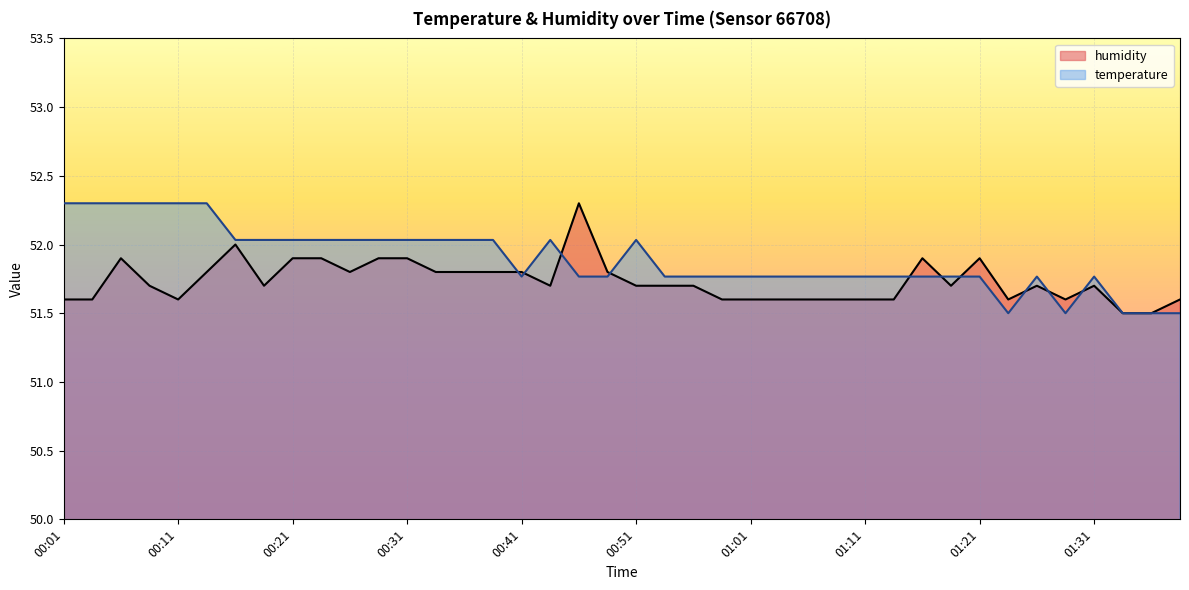

Reading left to right, what are all the values shown in this chart?

temperature: 00:01=52.3	00:04=52.3	00:06=52.3	00:09=52.3	00:11=52.3	00:14=52.3	00:16=52.0	00:19=52.0	00:21=52.0	00:24=52.0	00:26=52.0	00:29=52.0	00:31=52.0	00:34=52.0	00:36=52.0	00:39=52.0	00:41=51.8	00:44=52.0	00:46=51.8	00:49=51.8	00:51=52.0	00:54=51.8	00:56=51.8	00:59=51.8	01:01=51.8	01:04=51.8	01:06=51.8	01:09=51.8	01:11=51.8	01:14=51.8	01:16=51.8	01:19=51.8	01:21=51.8	01:24=51.5	01:26=51.8	01:29=51.5	01:31=51.8	01:34=51.5	01:36=51.5	01:39=51.5
humidity: 00:01=51.6	00:04=51.6	00:06=51.9	00:09=51.7	00:11=51.6	00:14=51.8	00:16=52.0	00:19=51.7	00:21=51.9	00:24=51.9	00:26=51.8	00:29=51.9	00:31=51.9	00:34=51.8	00:36=51.8	00:39=51.8	00:41=51.8	00:44=51.7	00:46=52.3	00:49=51.8	00:51=51.7	00:54=51.7	00:56=51.7	00:59=51.6	01:01=51.6	01:04=51.6	01:06=51.6	01:09=51.6	01:11=51.6	01:14=51.6	01:16=51.9	01:19=51.7	01:21=51.9	01:24=51.6	01:26=51.7	01:29=51.6	01:31=51.7	01:34=51.5	01:36=51.5	01:39=51.6